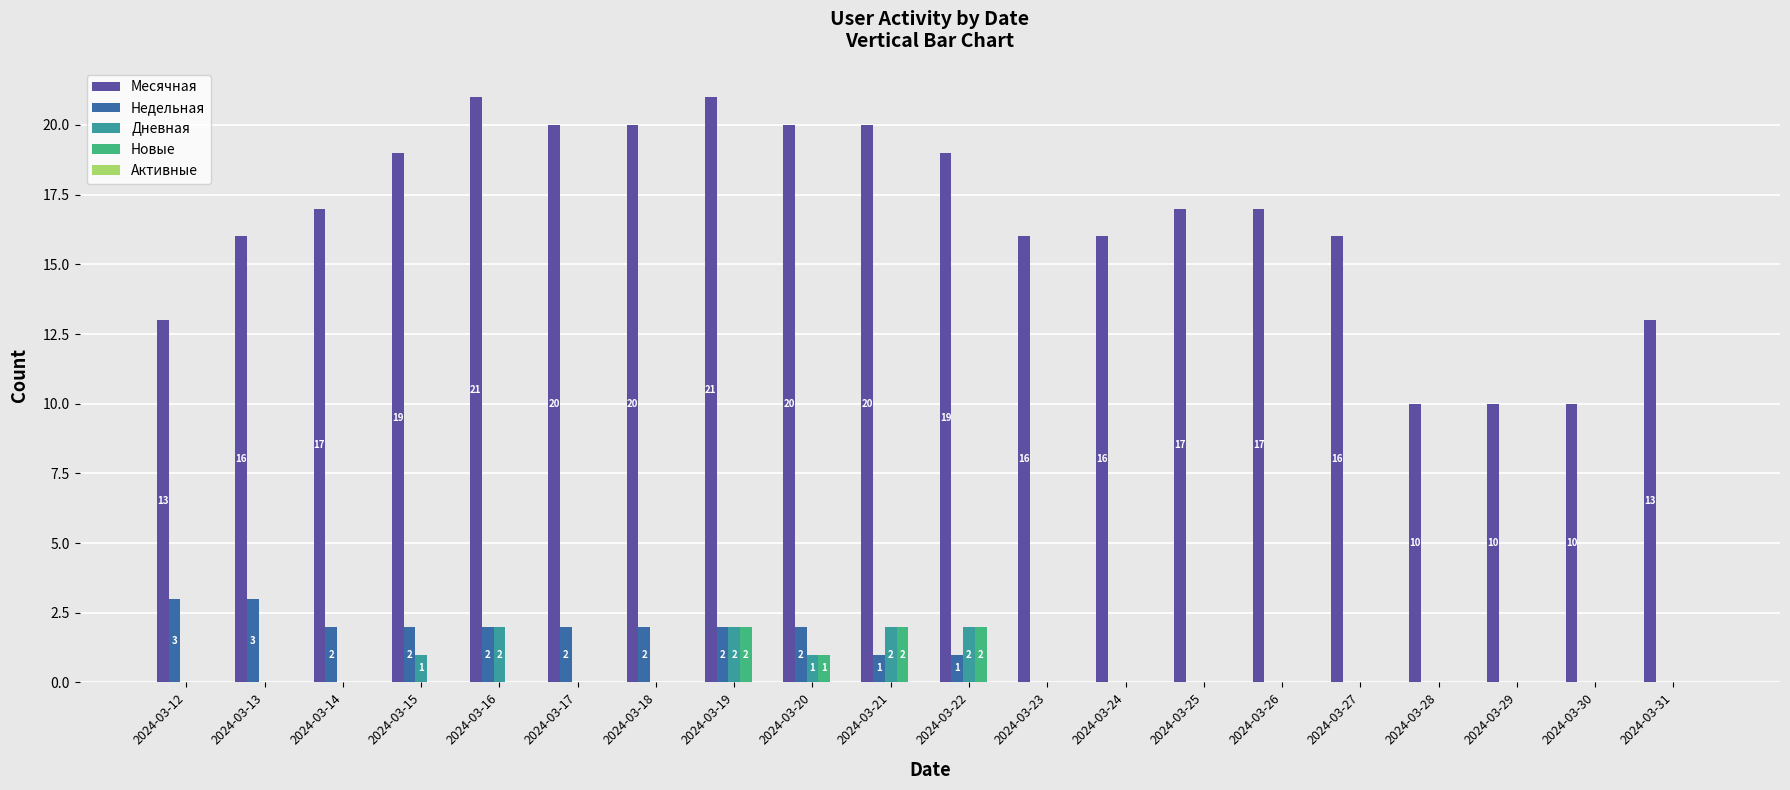

Is the value of Недельная at 2024-03-19 greater than the value of Дневная at 2024-03-13?

Yes